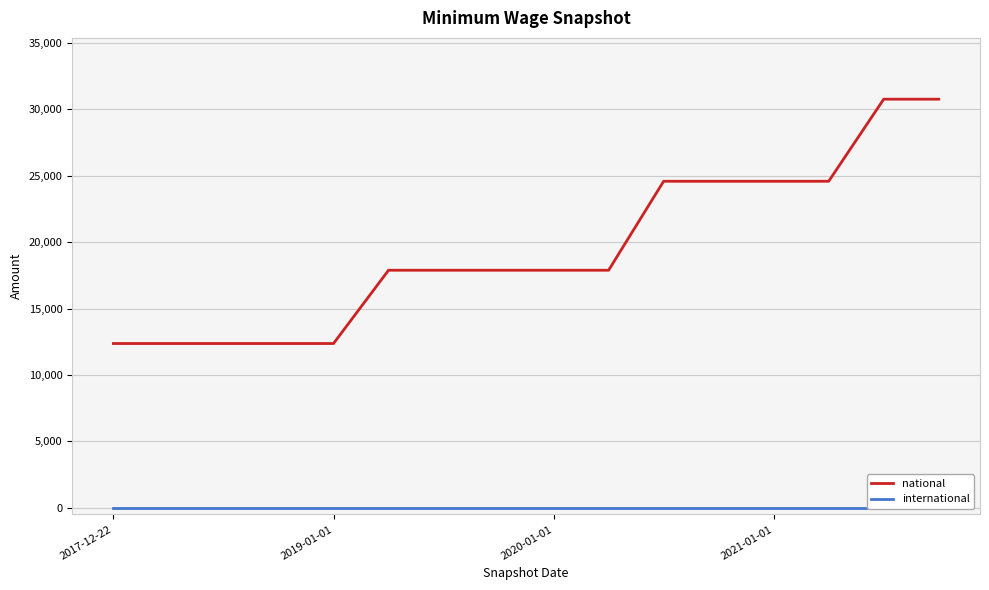

What is the minimum value for national?

12372